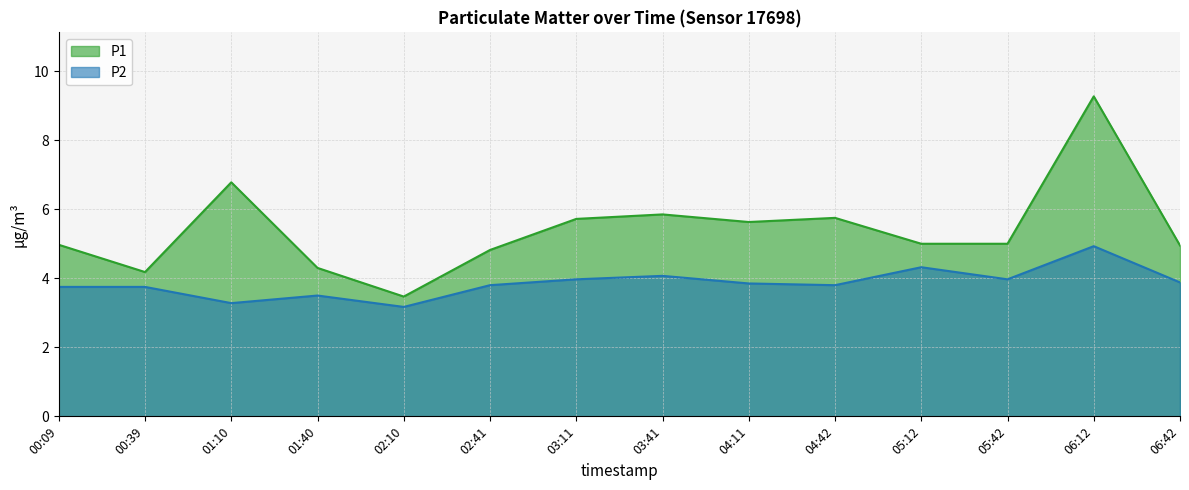

What is the smallest value displayed?

3.2